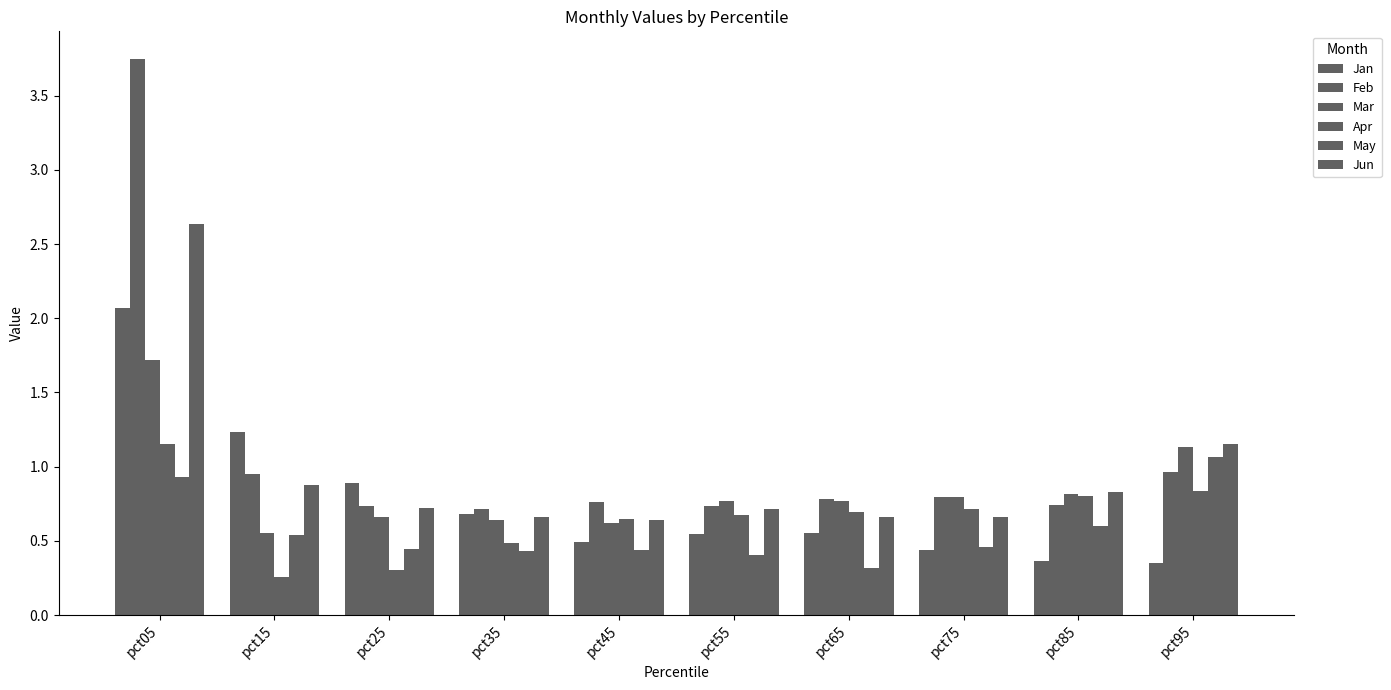

What is the difference between the second highest and second lowest values in the May series?

0.5